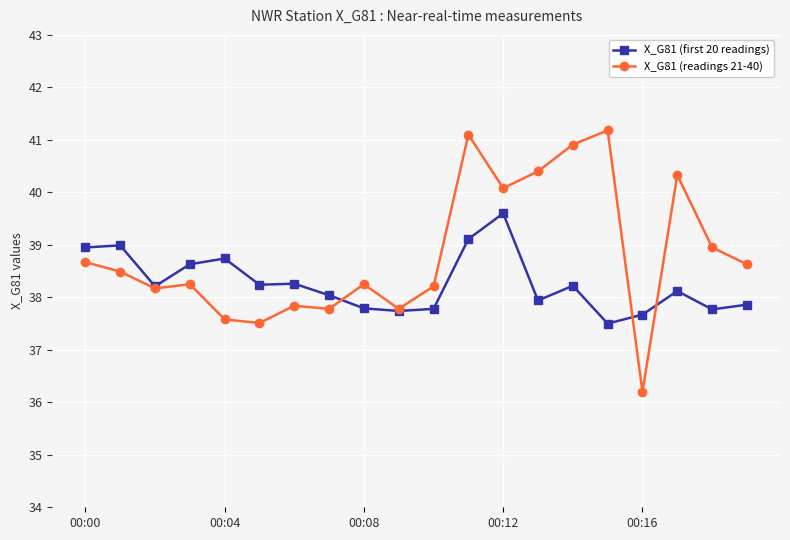

Which series has the widest spread of values?

X_G81 (readings 21-40)